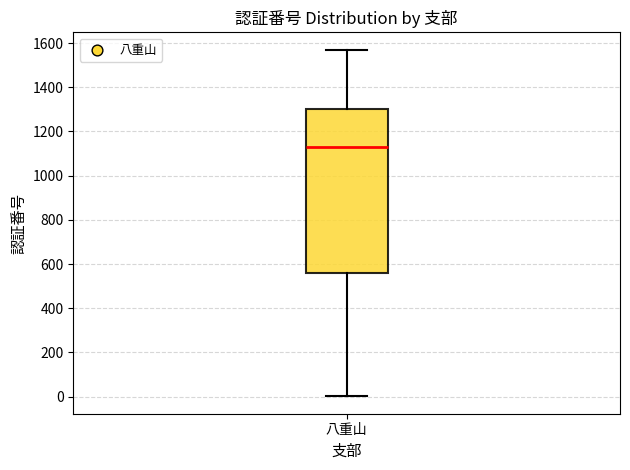

Transcribe this box plot: give where the median line is, the range the box spans, and where the two whiskers end, as read against the y-axis. The values are not printed on the chart, so give them approximately, as read against the axis.

median 1120, box 560 to 1300, whiskers 0 to 1580